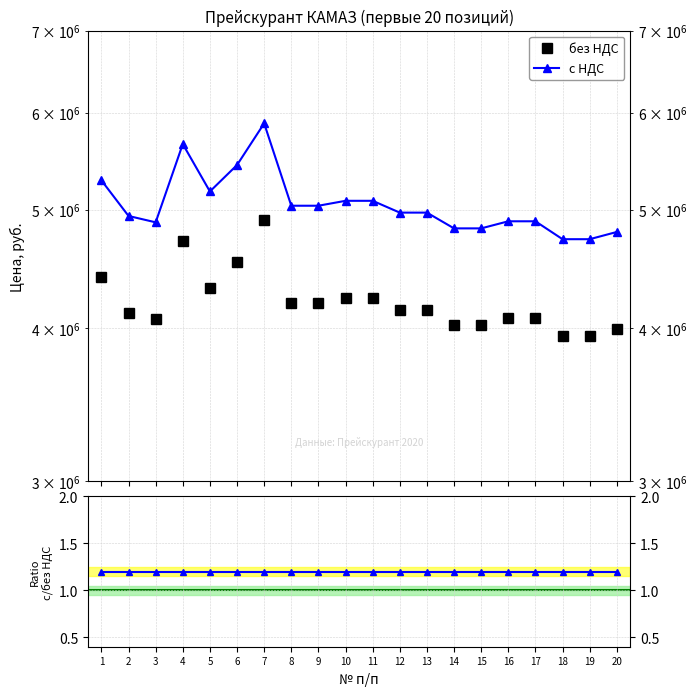

What is the average value of the с НДС / без НДС series?

1.2